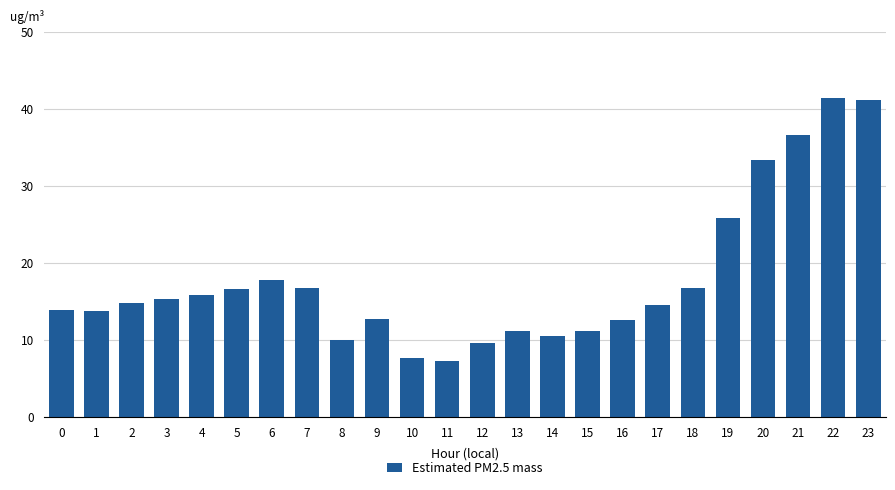

What is the change in value from 4 to 23?

+25.3